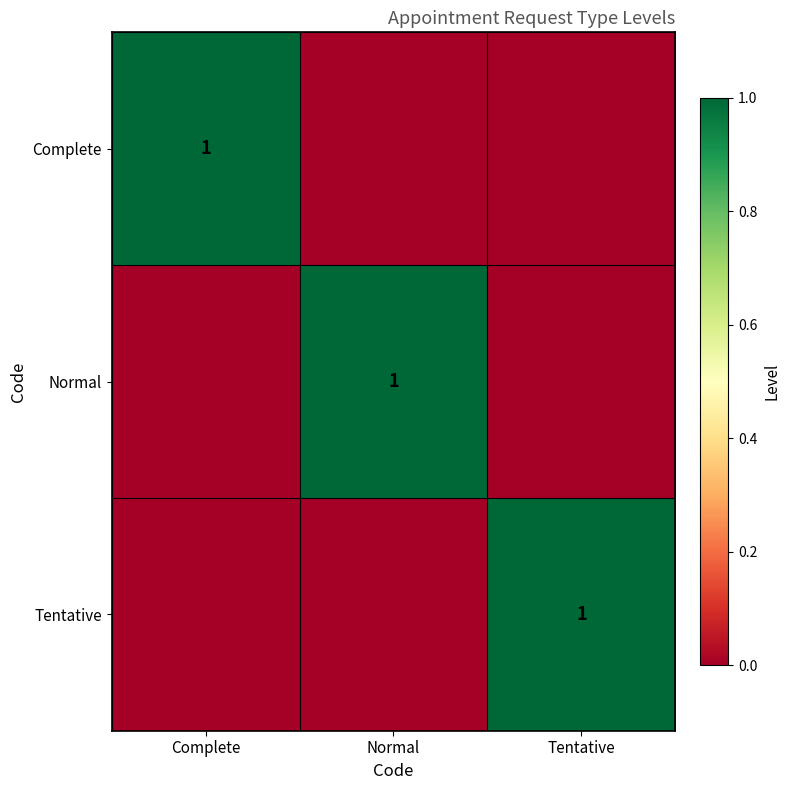

True or false: Complete has a value of 1 at Complete.

True